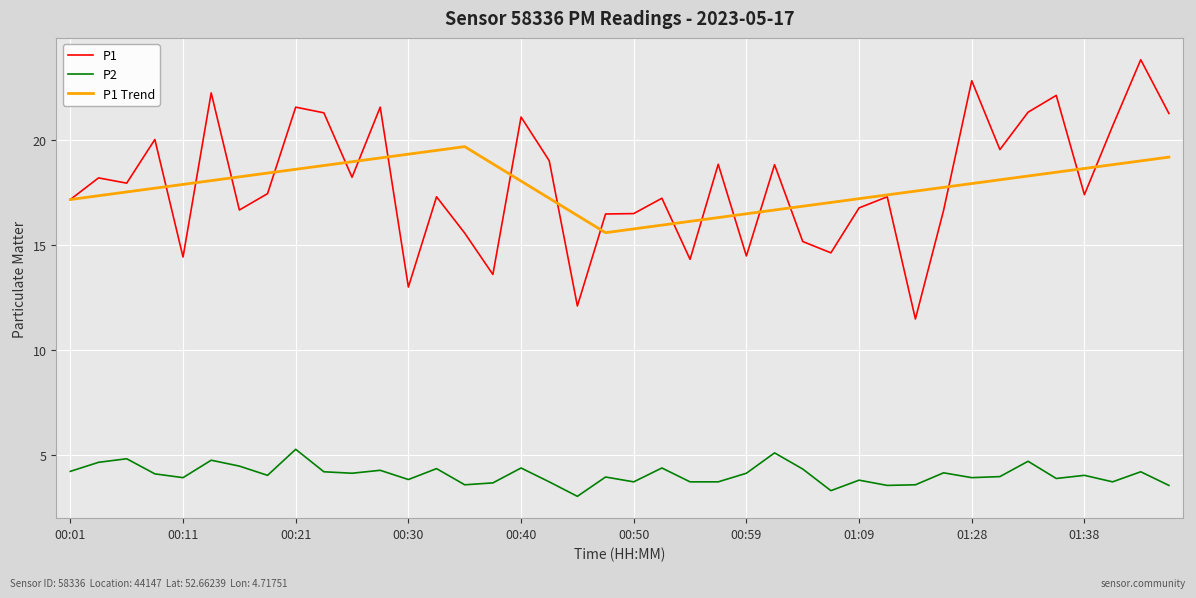

List the series in order of their peak value, lowest first.

P2, P1 Trend, P1